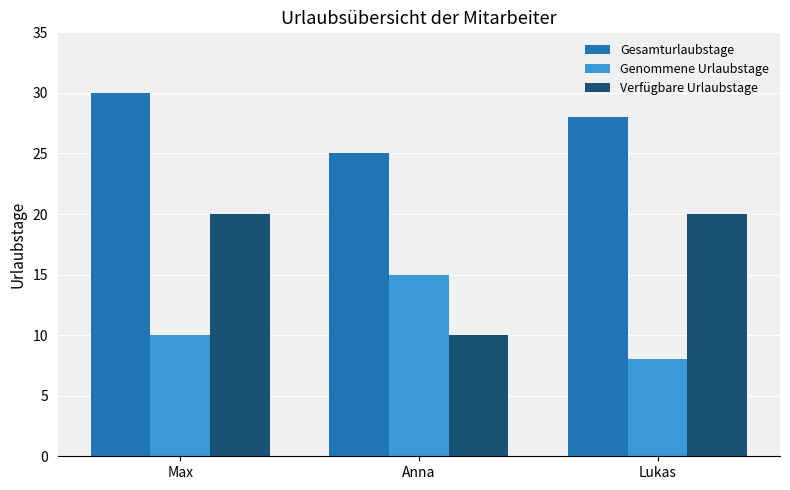

Reading left to right, list all the values displayed in this chart.

Gesamturlaubstage: Max=30	Anna=25	Lukas=28
Genommene Urlaubstage: Max=10	Anna=15	Lukas=8
Verfügbare Urlaubstage: Max=20	Anna=10	Lukas=20